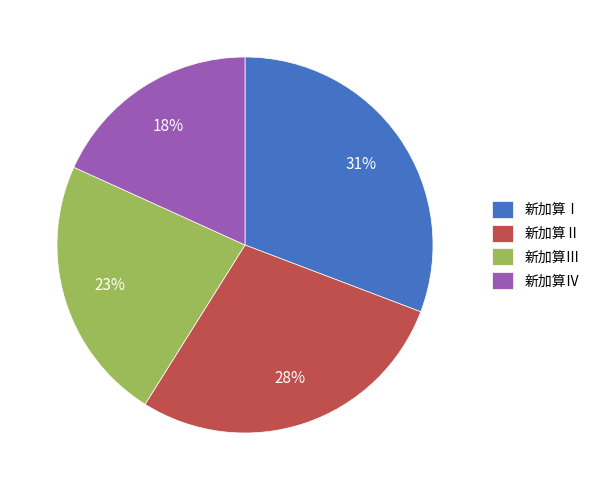

What percentage is the 新加算Ⅰ slice, to the nearest percent?

31%